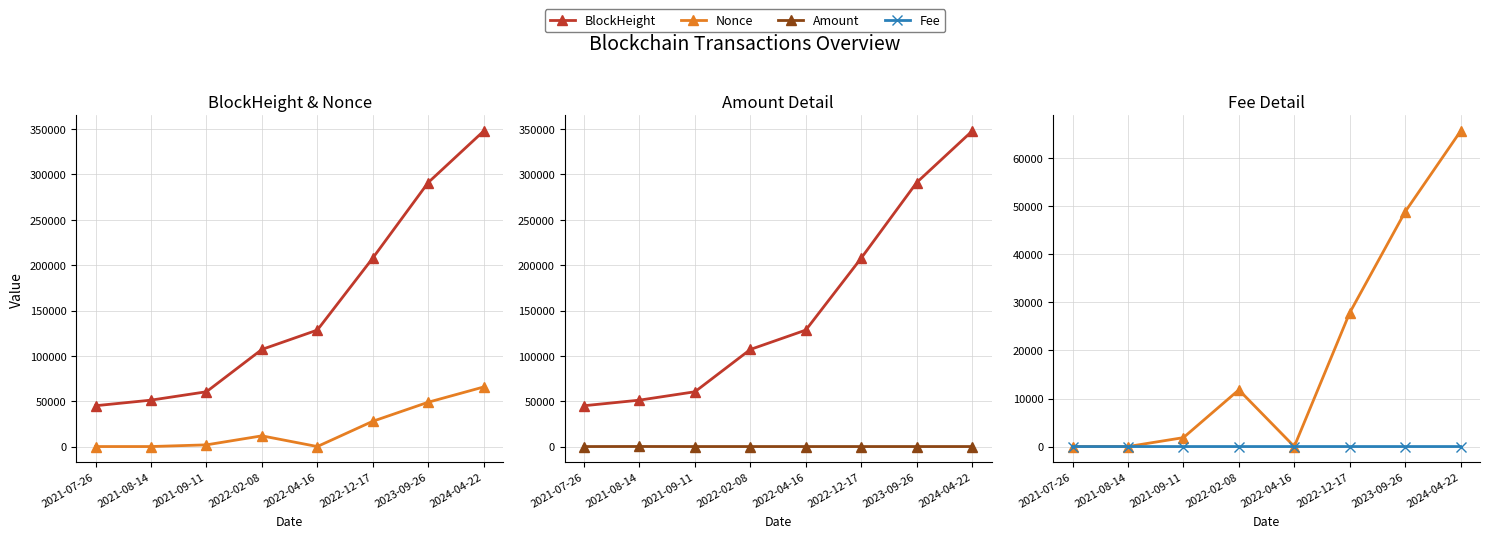

Which series ends up on top after the final intersection of Nonce and Amount?

Nonce